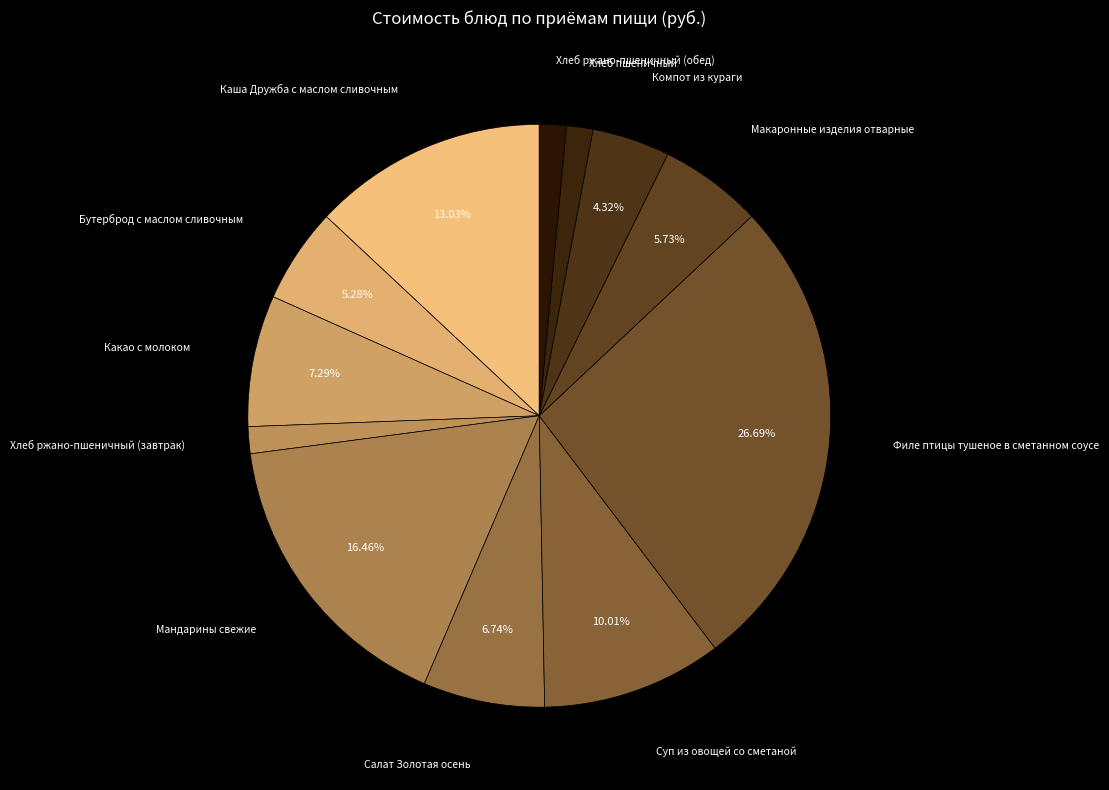

How many segments does this pie chart have?

12